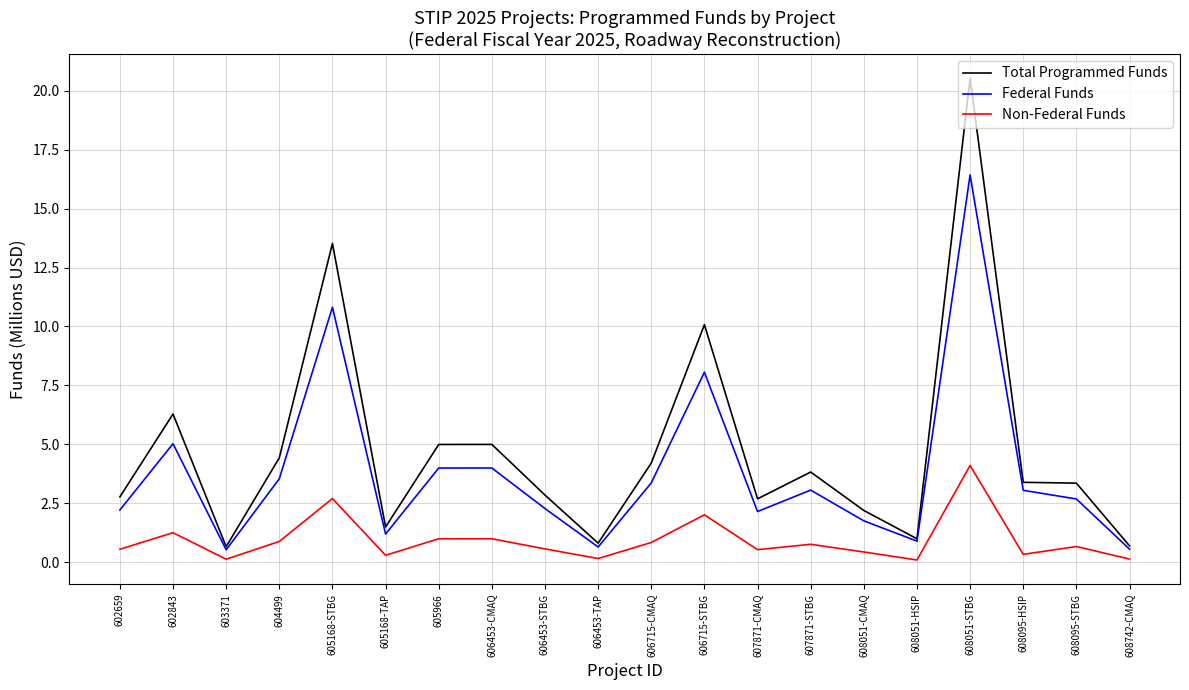

What is the total value across all series at 608051-STBG?

41.1